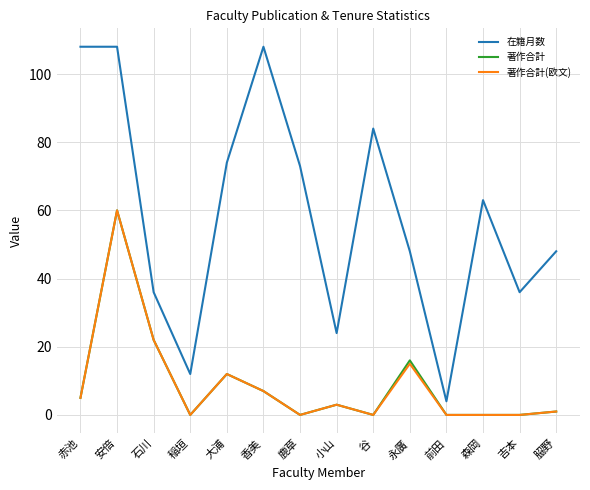

Is the value of 著作合計 at 永廣 greater than the value of 在籍月数 at 𦚰野?

No